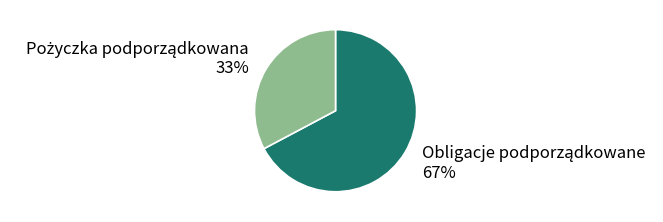

To the nearest percent, what is the difference between the largest and smallest slice percentages?

34%